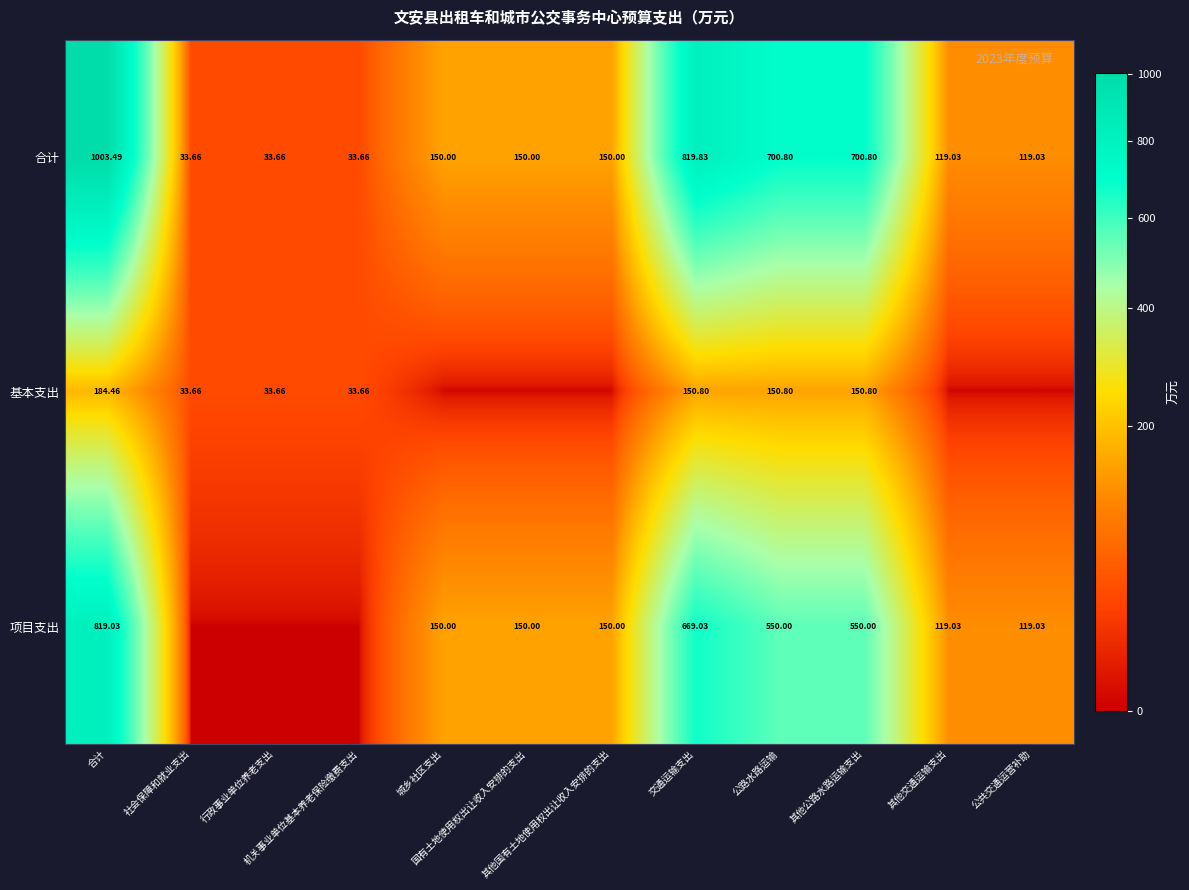

What is the difference between the maximum and minimum values in the 项目支出 series?

819.0